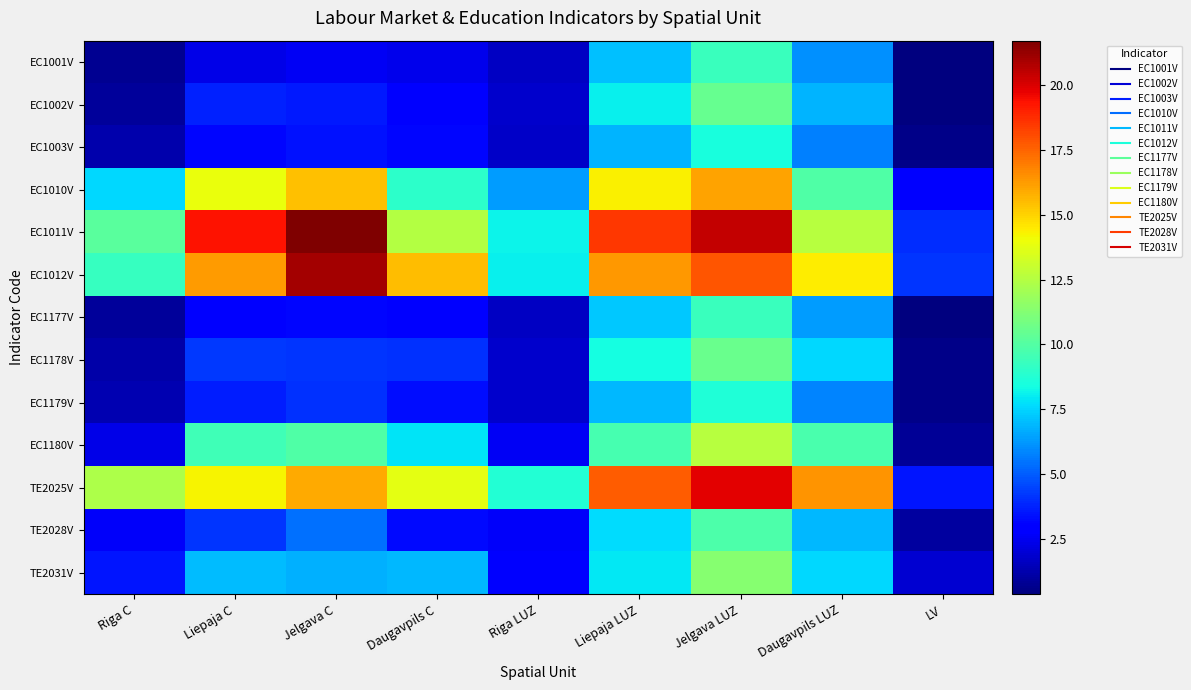

Which category has the lowest value across all series?

LV